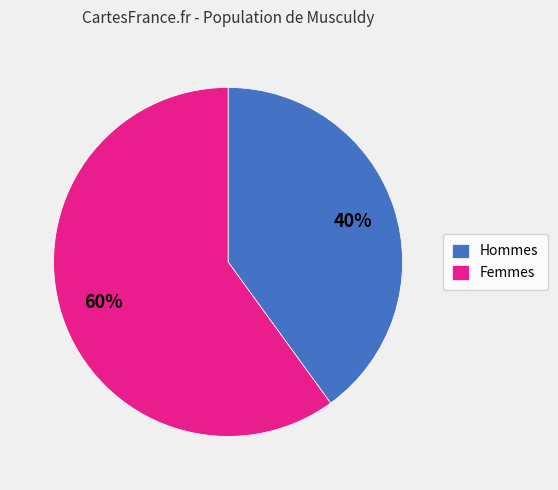

Which category has the biggest portion of the pie?

Femmes